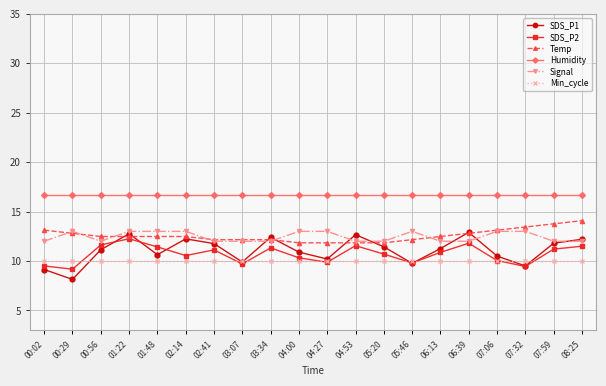

What is the lowest value of the SDS_P1 series?

8.1